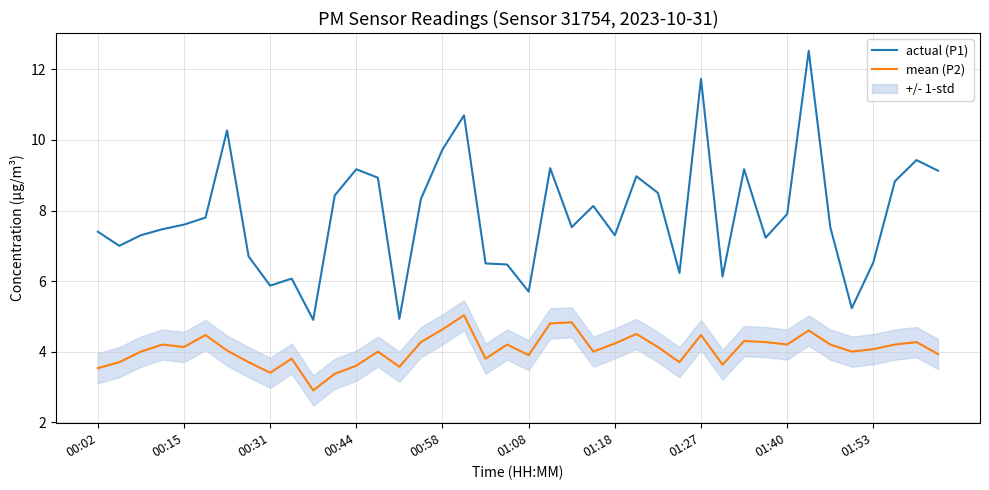

What is the difference between the second highest and second lowest values in the mean (P2) series?

1.5